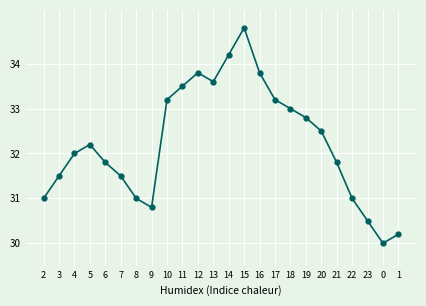

The value at 13 is 47.1. True or false?

False